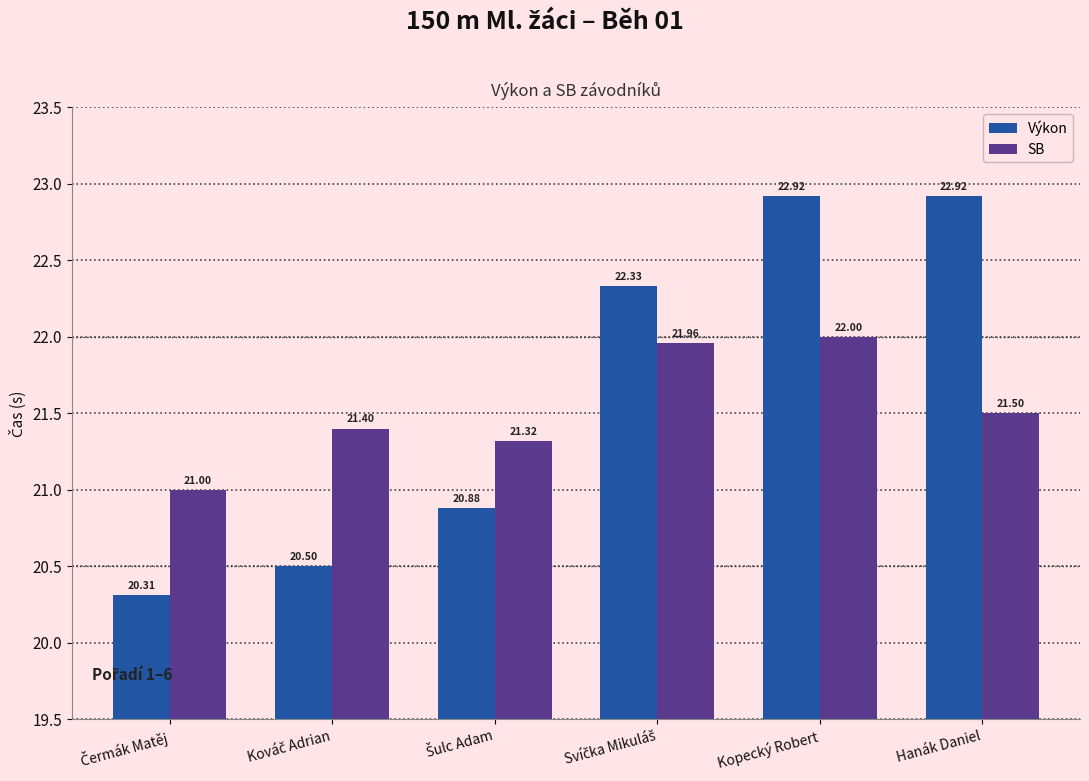

Rank the series by their maximum value, from highest to lowest.

Výkon, SB